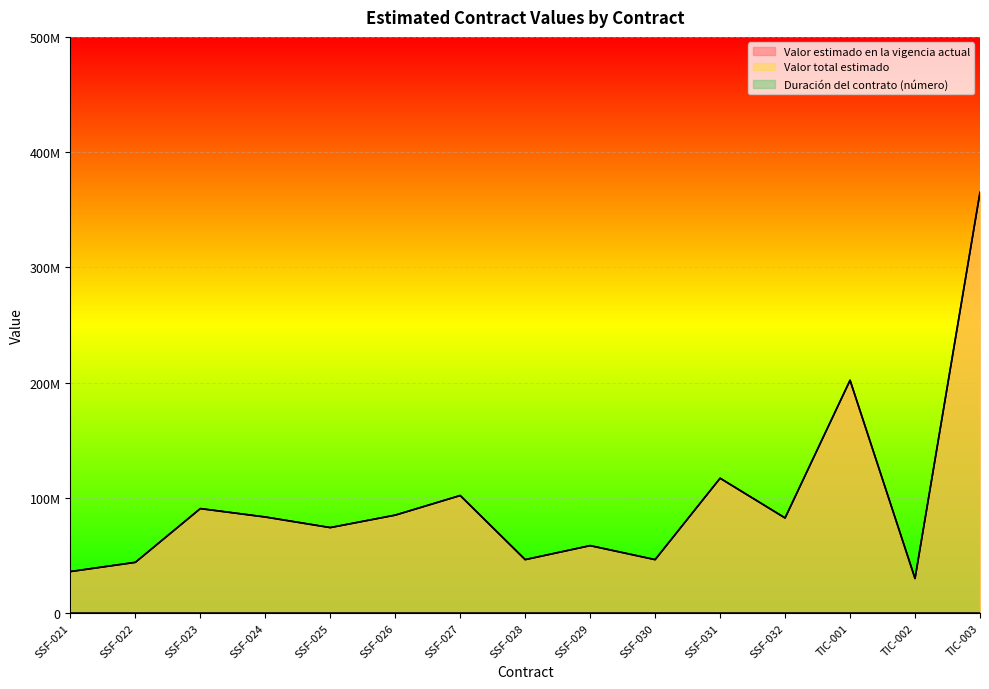

In Valor estimado en la vigencia actual, how many points are lower than both neighbors (excluding endpoints)?

5